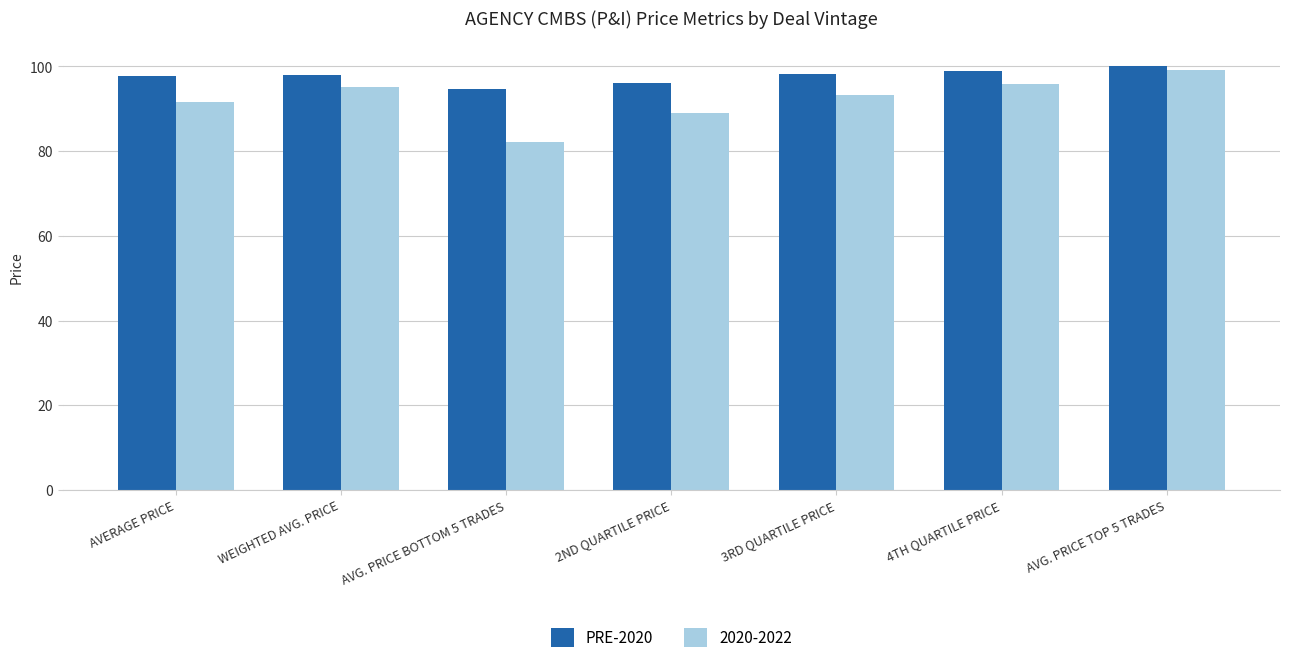

How many distinct data groups are displayed?

2